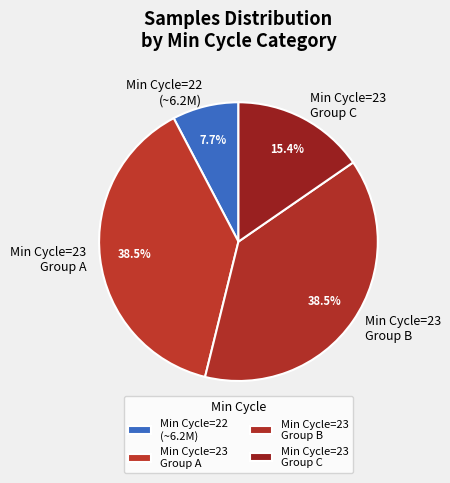

Between Min Cycle=23 Group B and Min Cycle=23 Group C, which is larger?

Min Cycle=23 Group B